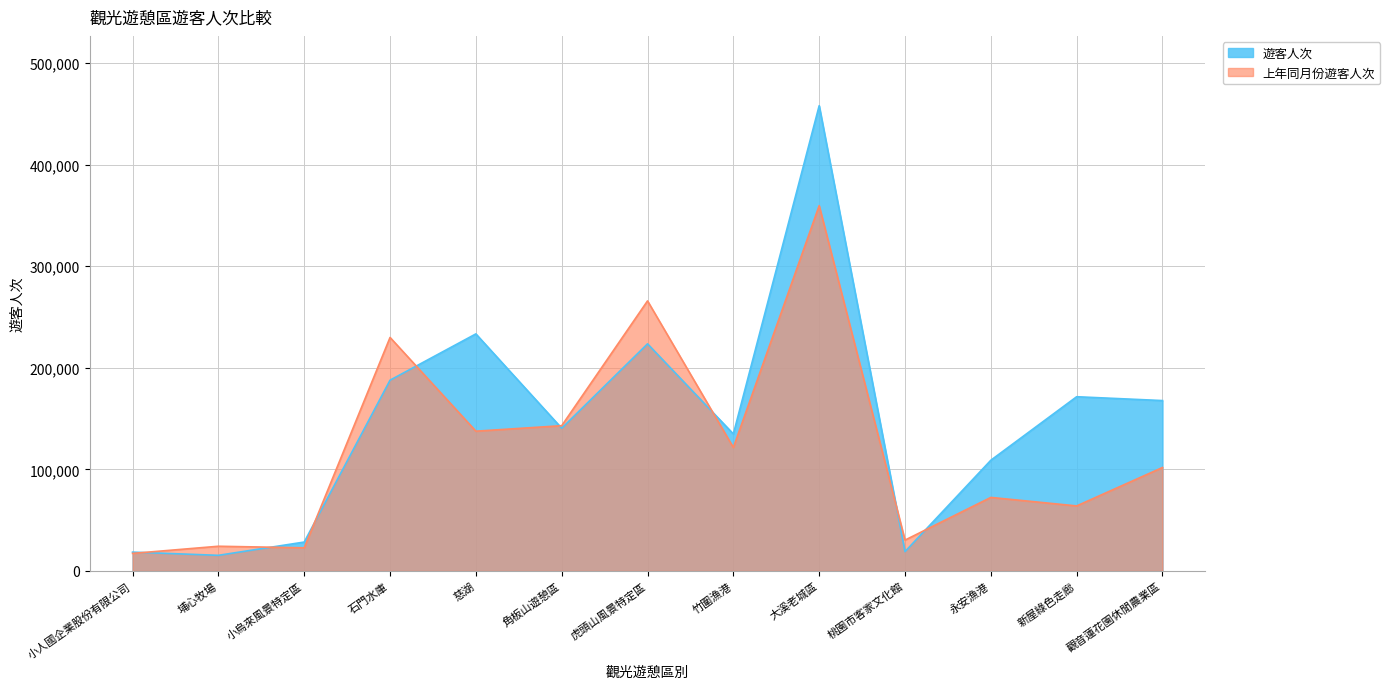

Reading left to right, transcribe all the data shown in this chart.

遊客人次: 小人國企業股份有限公司=18543	埔心牧場=15390	小烏來風景特定區=28465	石門水庫=187776	慈湖=233336	角板山遊憩區=140485	虎頭山風景特定區=223554	竹圍漁港=134857	大溪老城區=457946	桃園市客家文化館=19054	永安漁港=108975	新屋綠色走廊=171489	觀音蓮花園休閒農業區=167708
上年同月份遊客人次: 小人國企業股份有限公司=17290	埔心牧場=24330	小烏來風景特定區=22779	石門水庫=229841	慈湖=137582	角板山遊憩區=142989	虎頭山風景特定區=265816	竹圍漁港=121534	大溪老城區=359560	桃園市客家文化館=30390	永安漁港=72382	新屋綠色走廊=64014	觀音蓮花園休閒農業區=101836